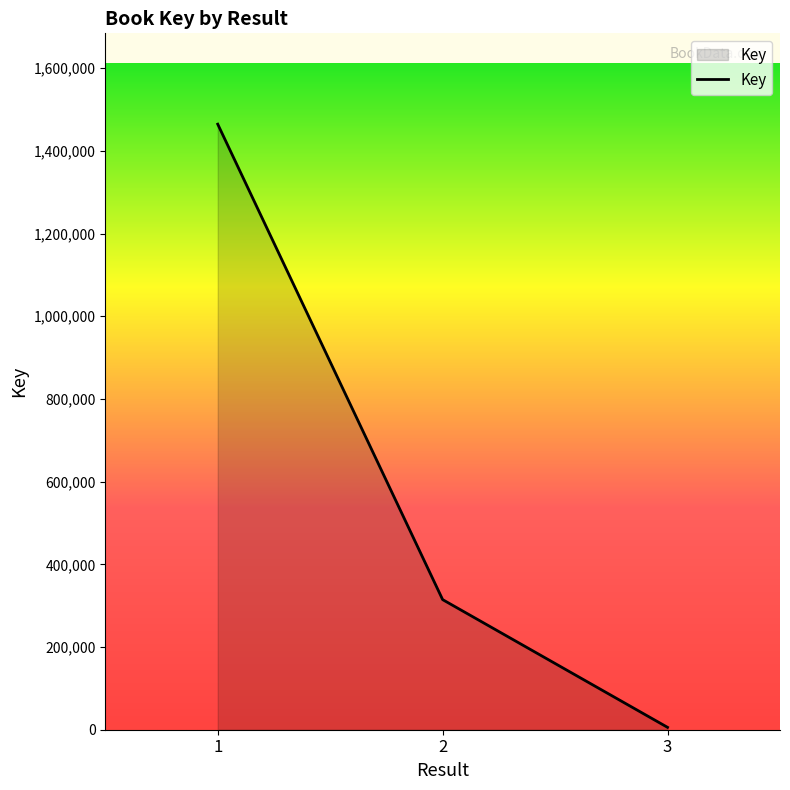

Where is the data nearest to the value 735088?

2